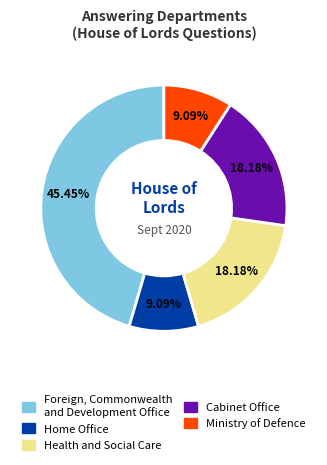

Is Cabinet Office the majority of the pie?

No